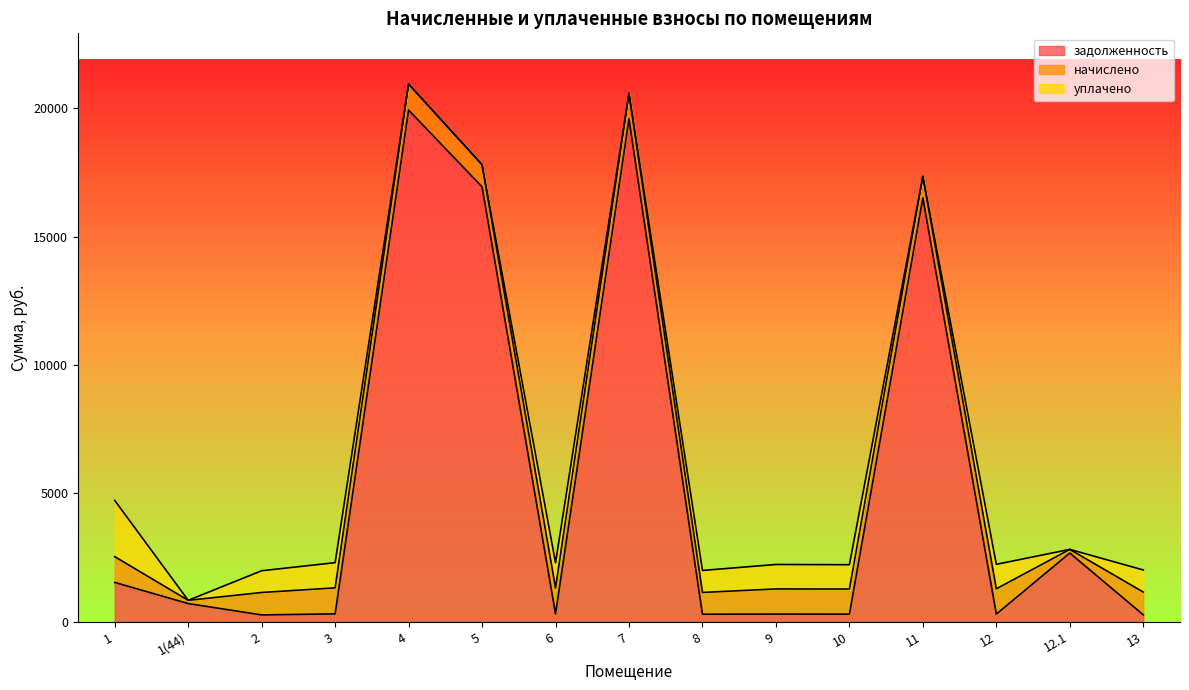

True or false: задолженность and начислено intersect in this chart.

True